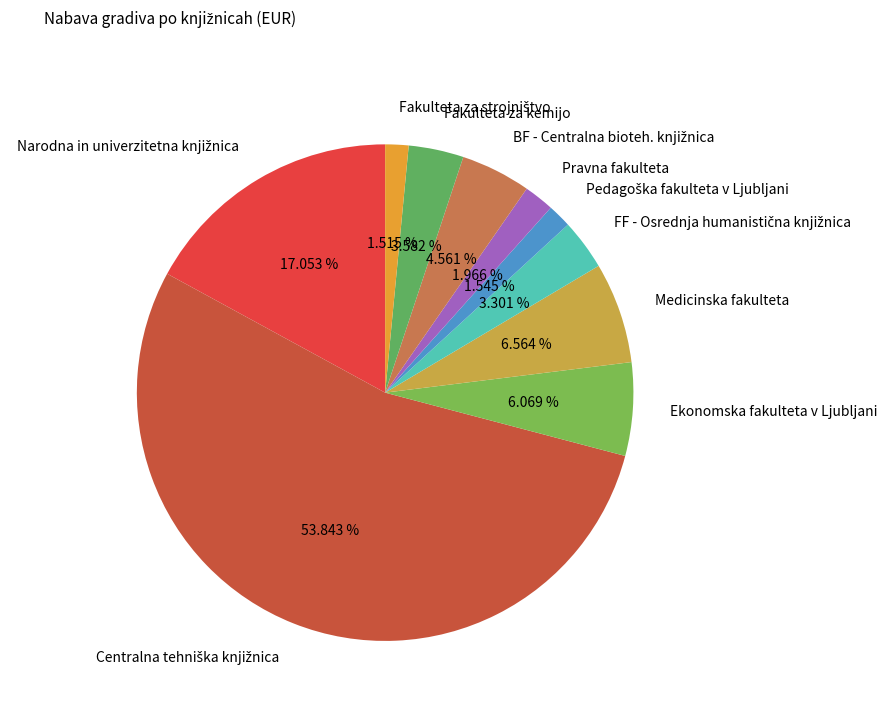

True or false: Ekonomska fakulteta v Ljubljani accounts for 6% of the total.

True